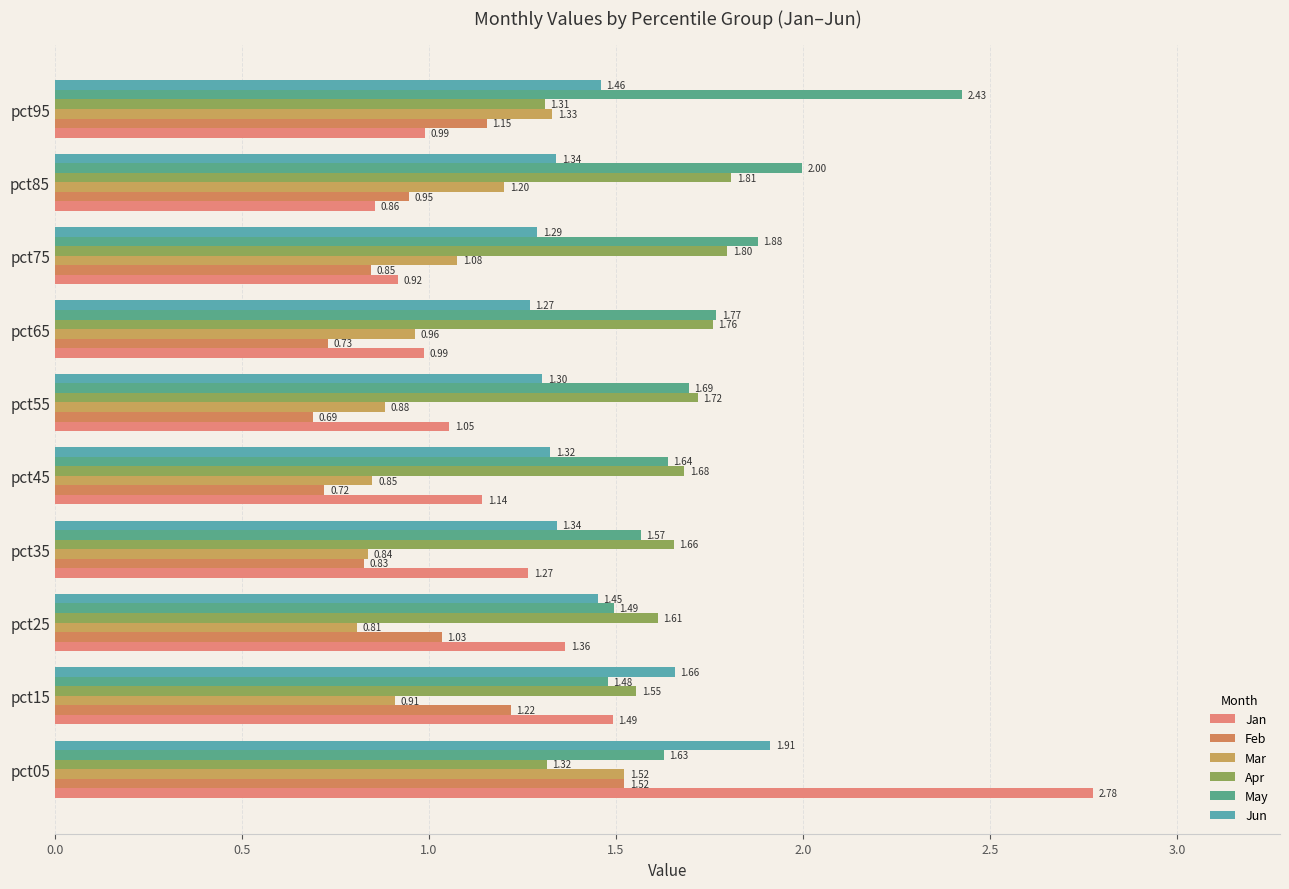

Reading right to left, what are all the values shown in this chart?

Jan: 1.0	0.9	0.9	1.0	1.1	1.1	1.3	1.4	1.5	2.8
Feb: 1.2	0.9	0.8	0.7	0.7	0.7	0.8	1.0	1.2	1.5
Mar: 1.3	1.2	1.1	1.0	0.9	0.8	0.8	0.8	0.9	1.5
Apr: 1.3	1.8	1.8	1.8	1.7	1.7	1.7	1.6	1.6	1.3
May: 2.4	2.0	1.9	1.8	1.7	1.6	1.6	1.5	1.5	1.6
Jun: 1.5	1.3	1.3	1.3	1.3	1.3	1.3	1.5	1.7	1.9